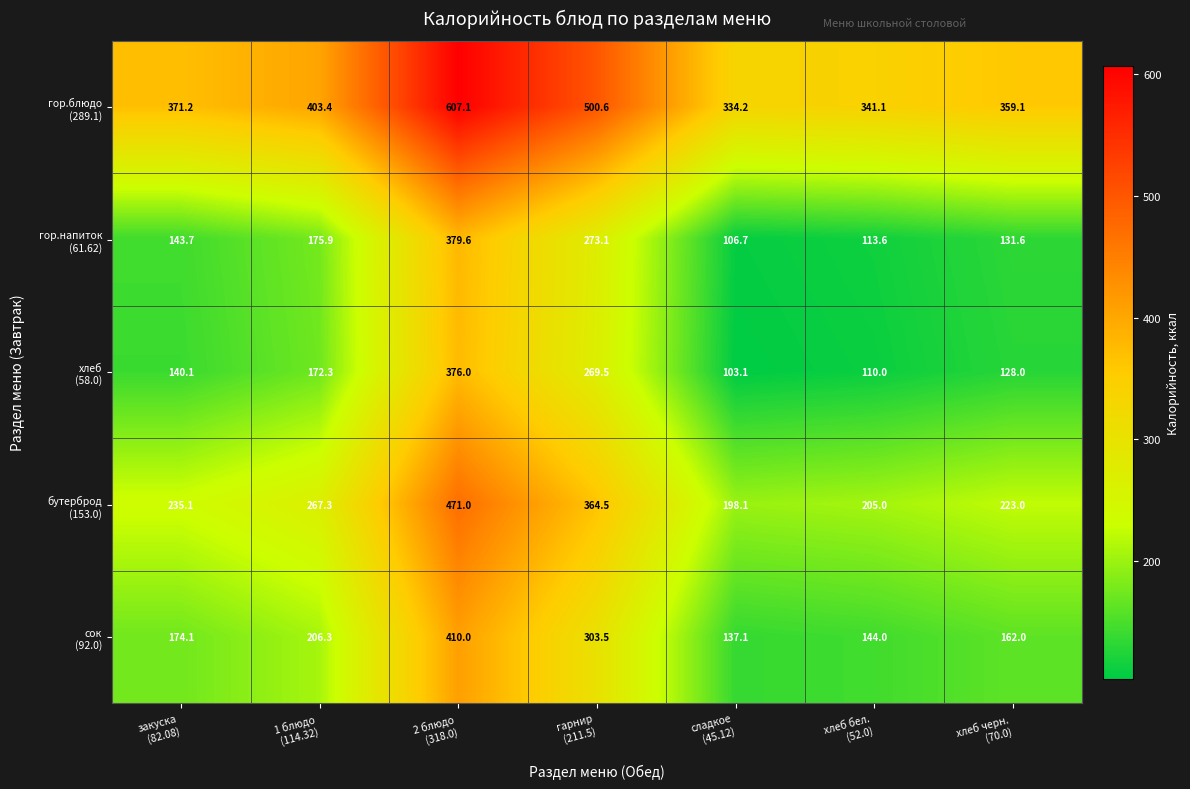

What is the smallest value displayed?

103.1